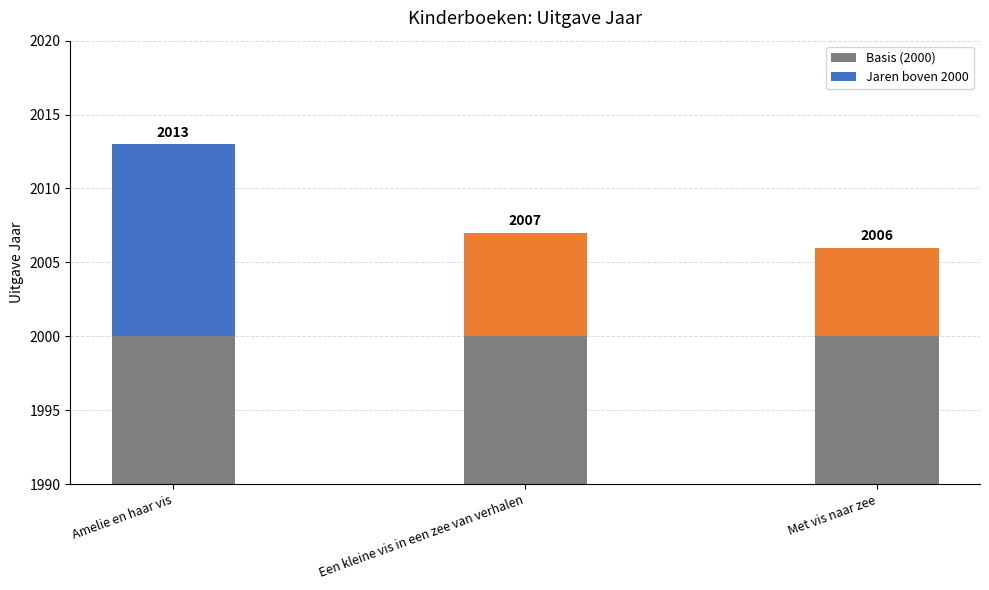

What is the average value of the Jaren boven 2000 series?

9